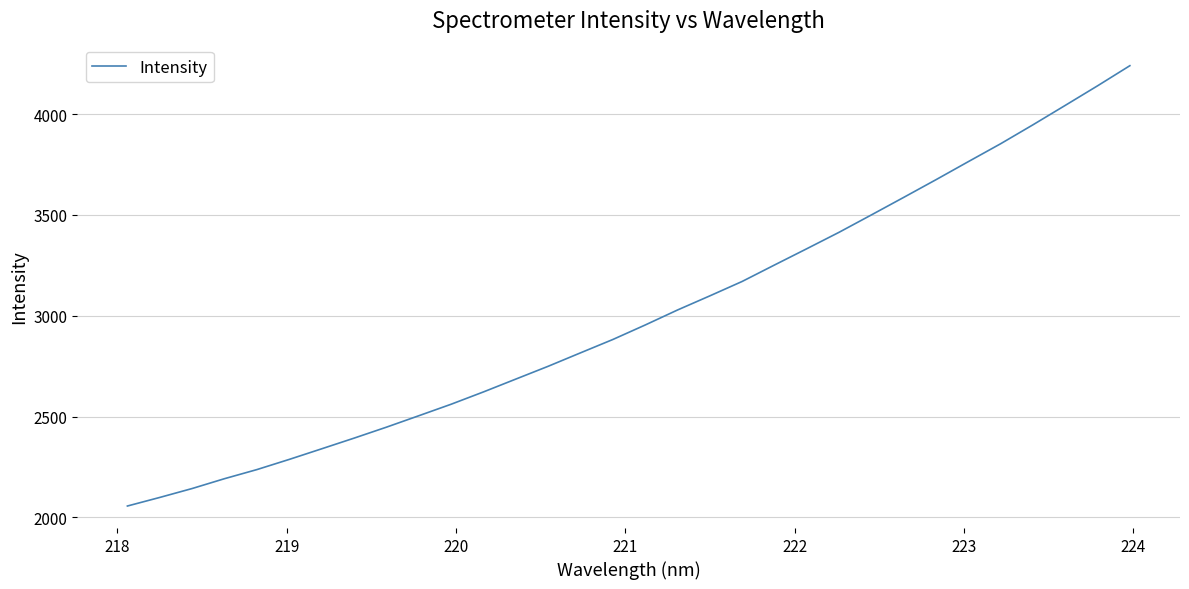

What is the minimum value shown in the chart?

2056.8